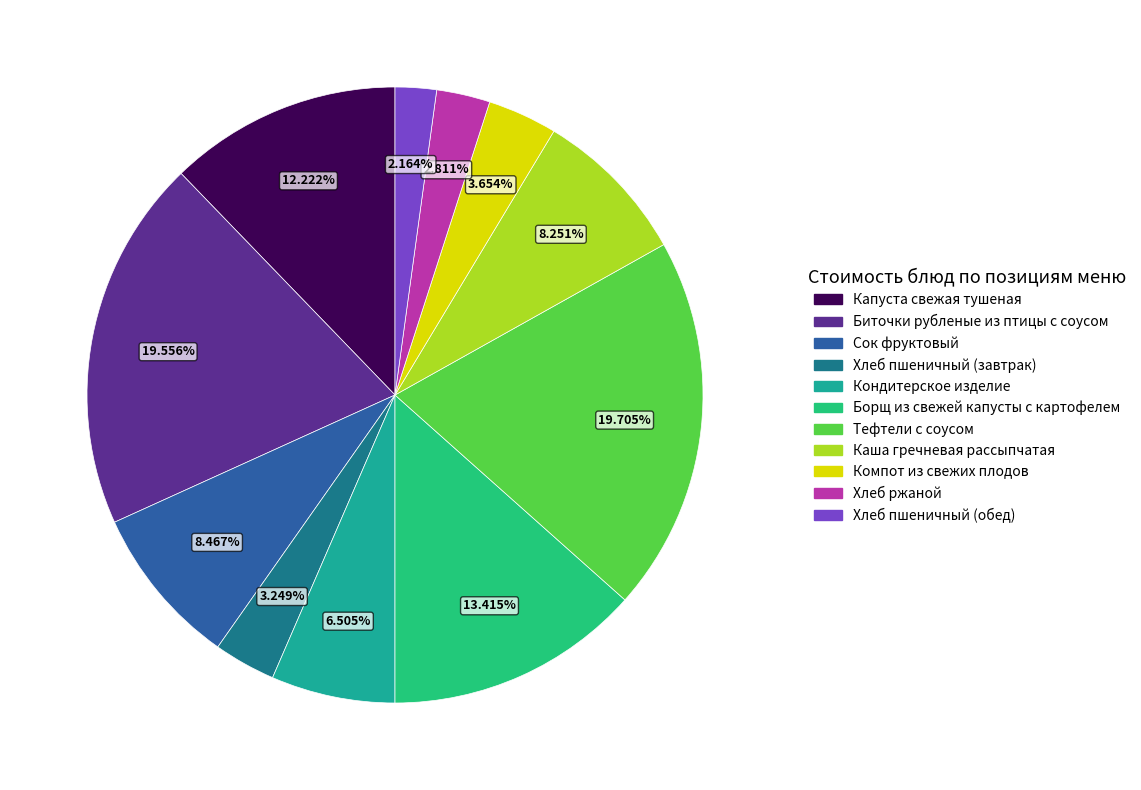

True or false: Хлеб пшеничный (обед) accounts for 2% of the total.

True